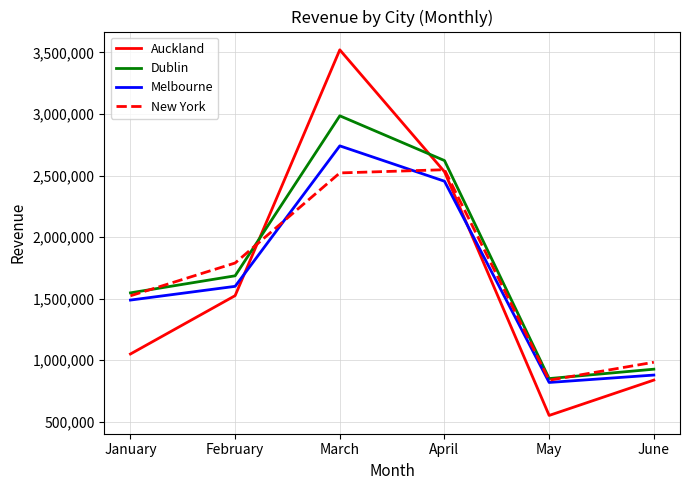

Which series has the largest total across all categories?

Dublin